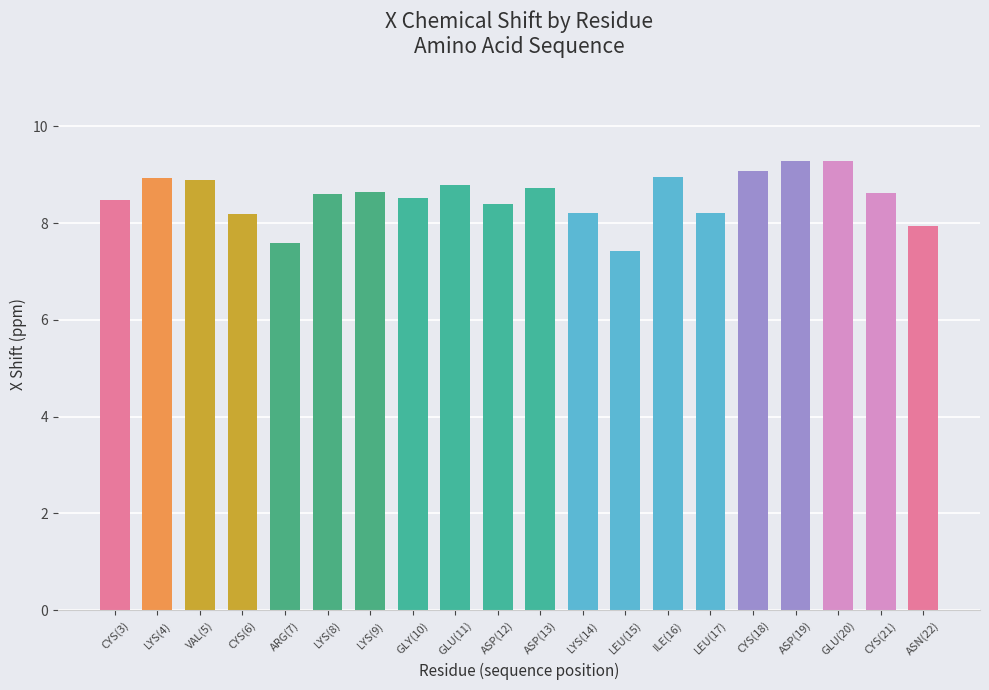

Does the chart contain any negative values?

No